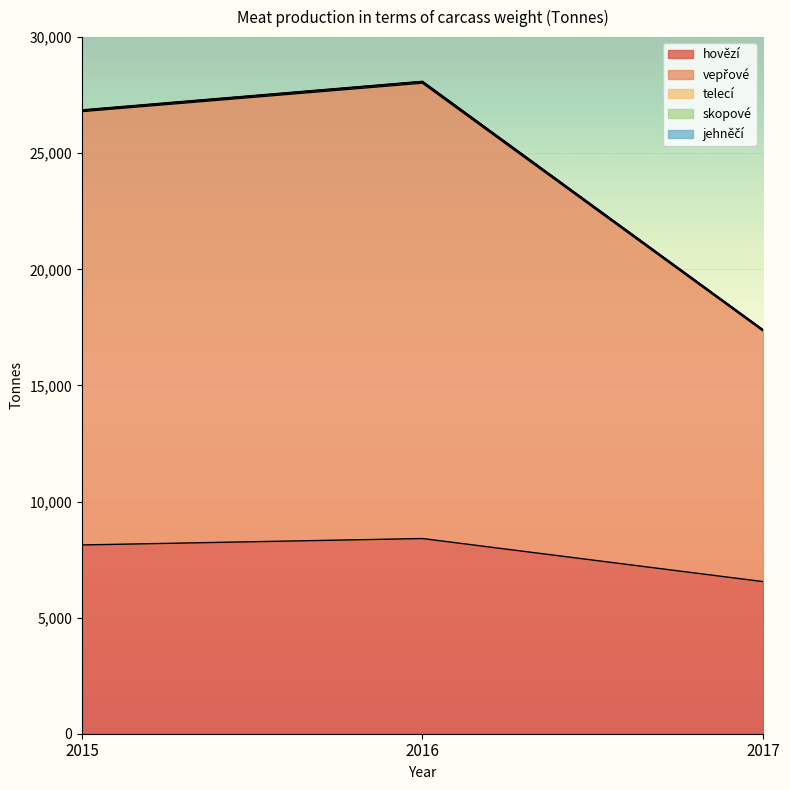

The hovězí series shows 6551 at 2017. True or false?

True